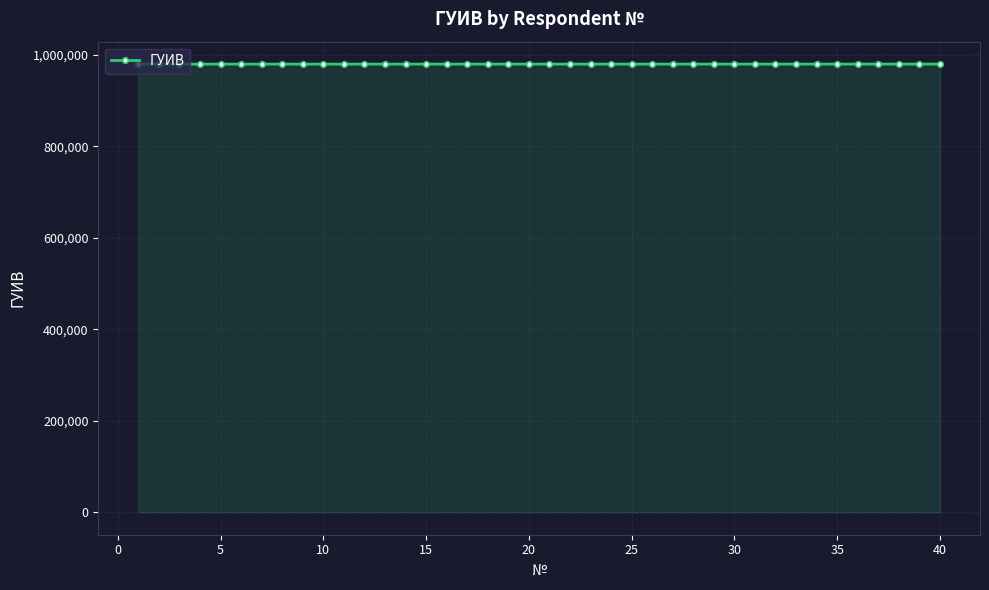

What is the greatest value displayed?

980100